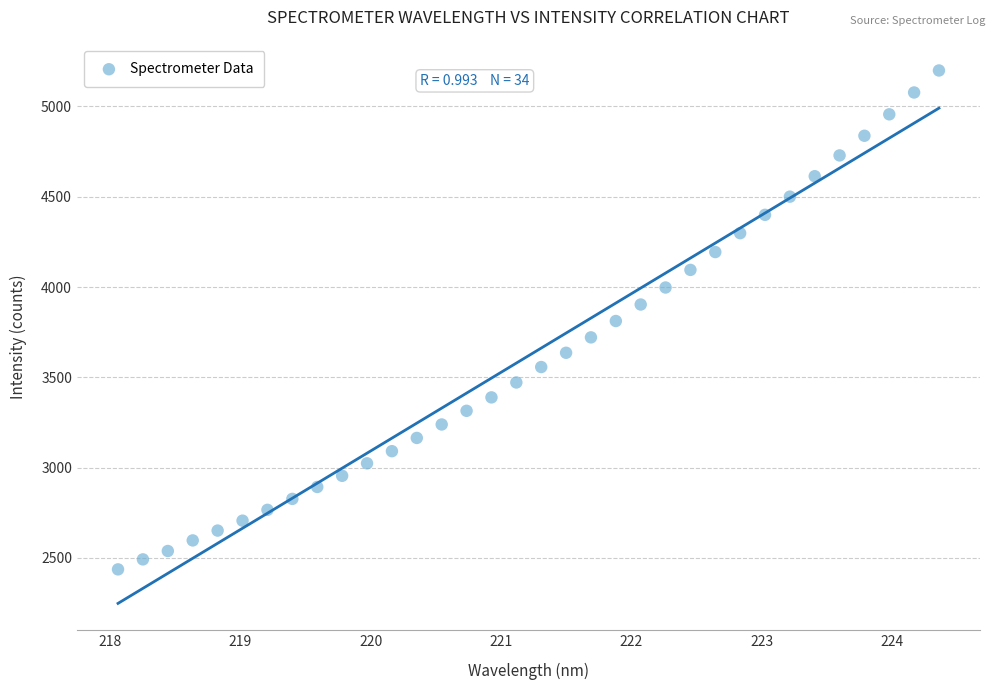

What is the range of Y values (max minus min)?

2762.1